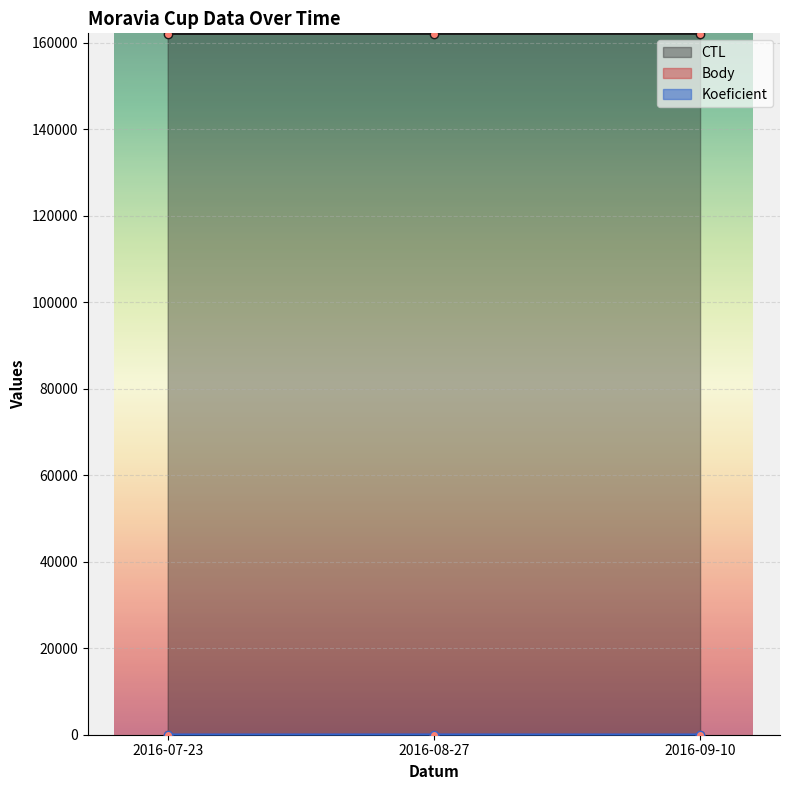

What are all the series names shown in the legend?

CTL, Body, Koeficient